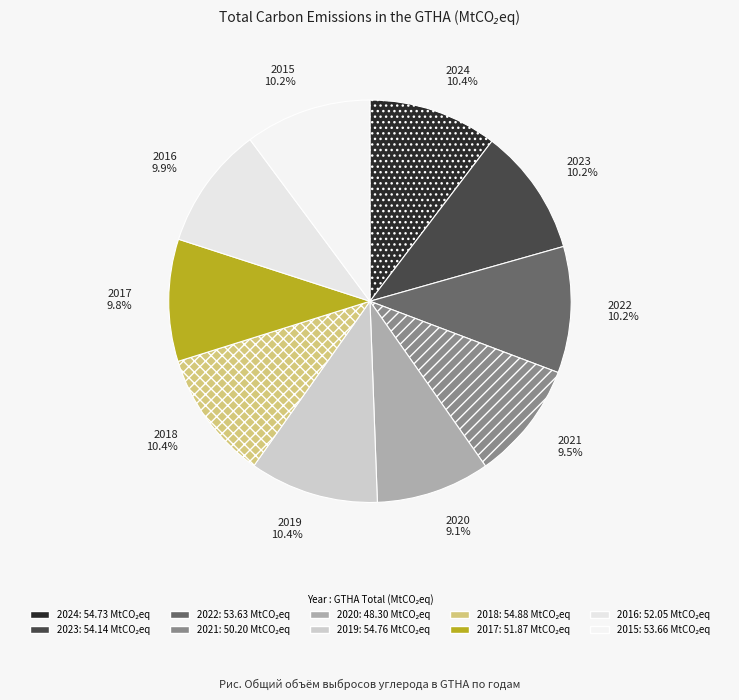

Combined, do 2023 and 2024 account for over 50%?

No